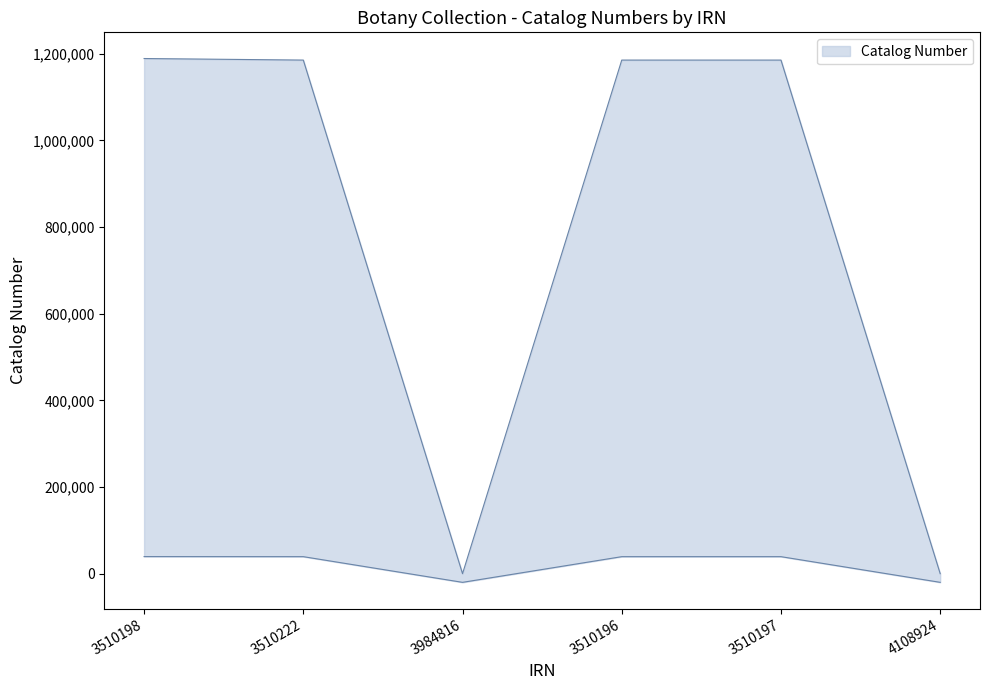

How many interior local valleys (lower than both neighbors) does the data have?

1